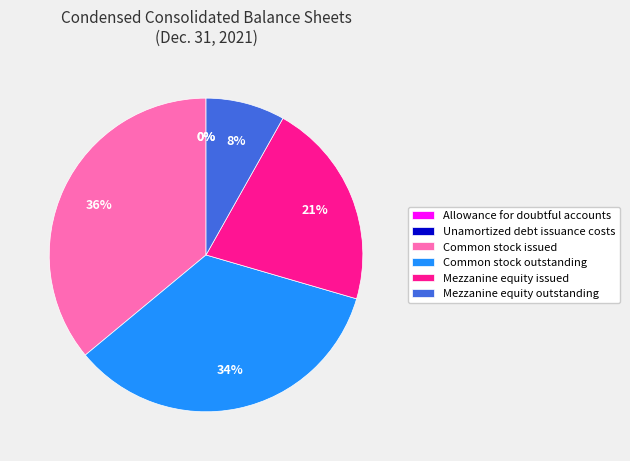

What is the largest slice in the pie chart?

Common stock issued